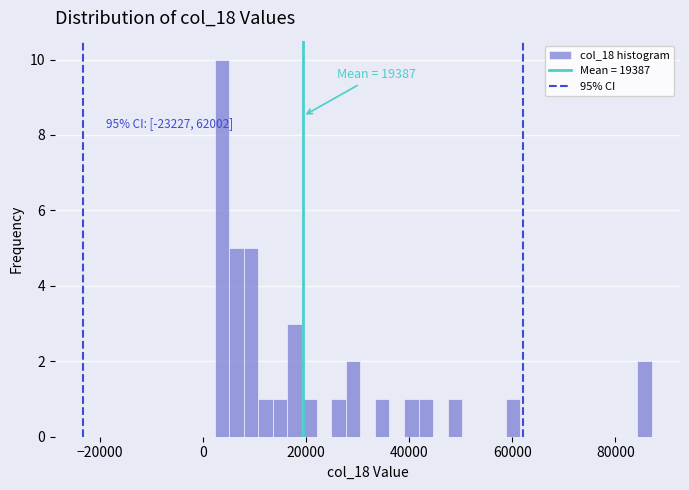

Read against the x-axis, roughly where is the centre of the tallest bar?

4000